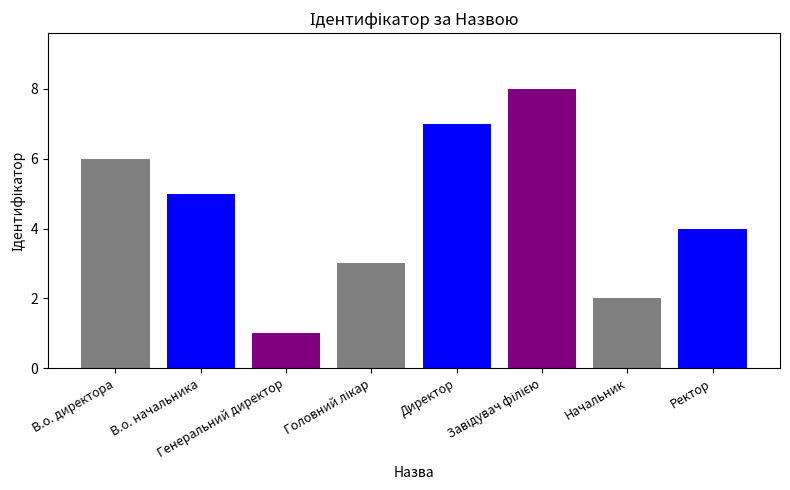

What is the sum of all values?

36